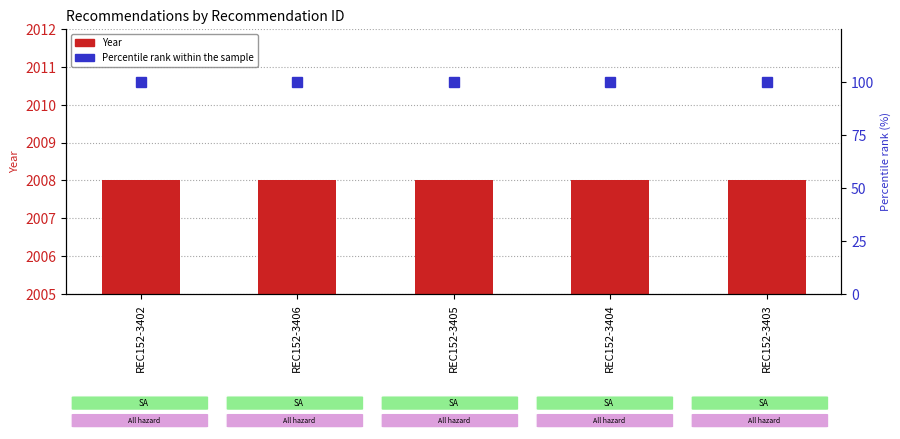

Which series has the largest total across all categories?

Year